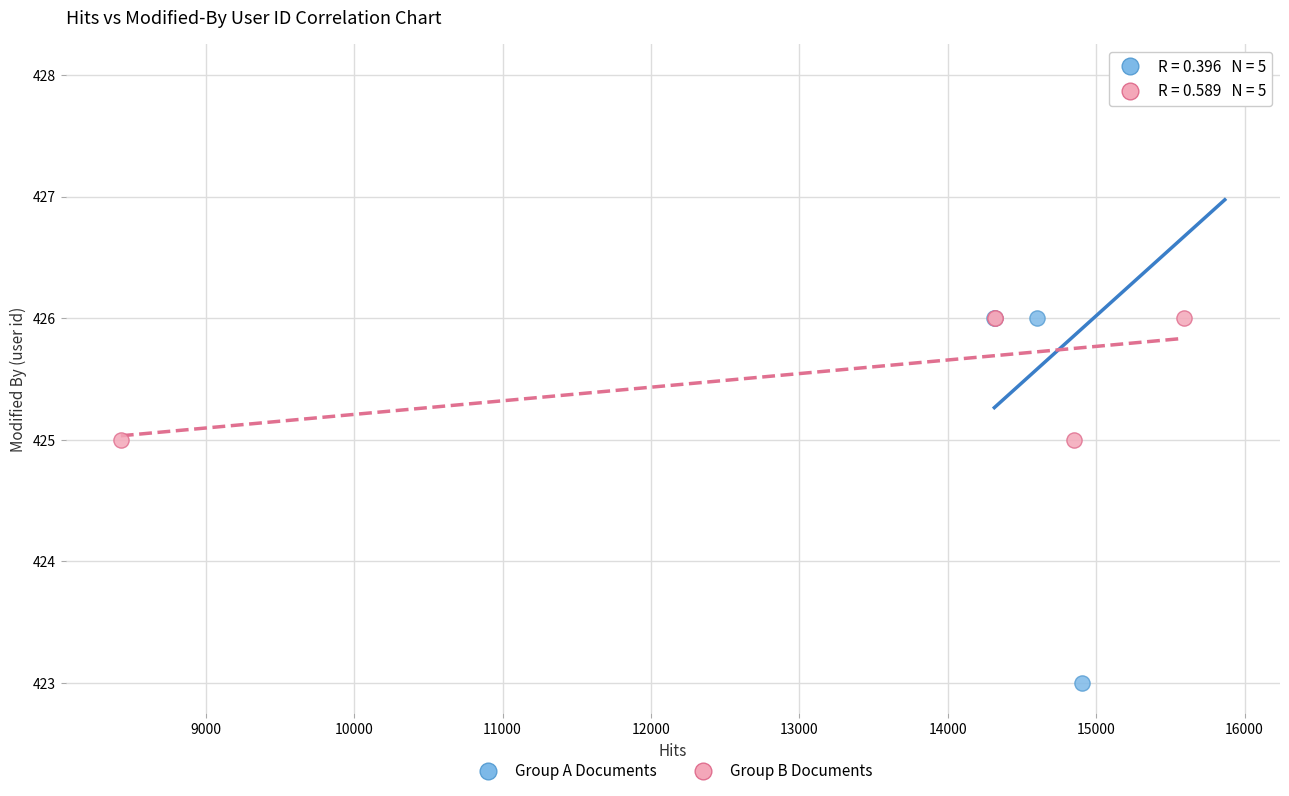

Which series reaches the maximum Y coordinate?

Group A Documents